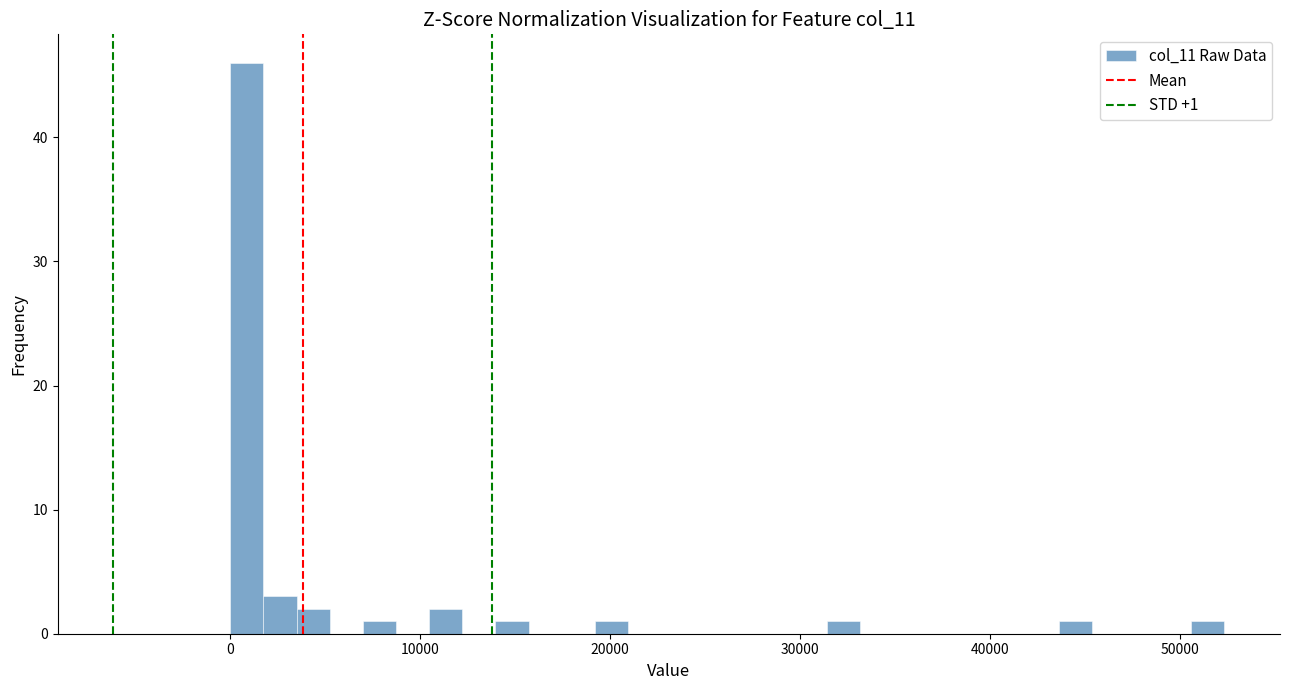

Around what value on the x-axis is the tallest bar? Give the approximate position of its centre, as read against the axis.

1000